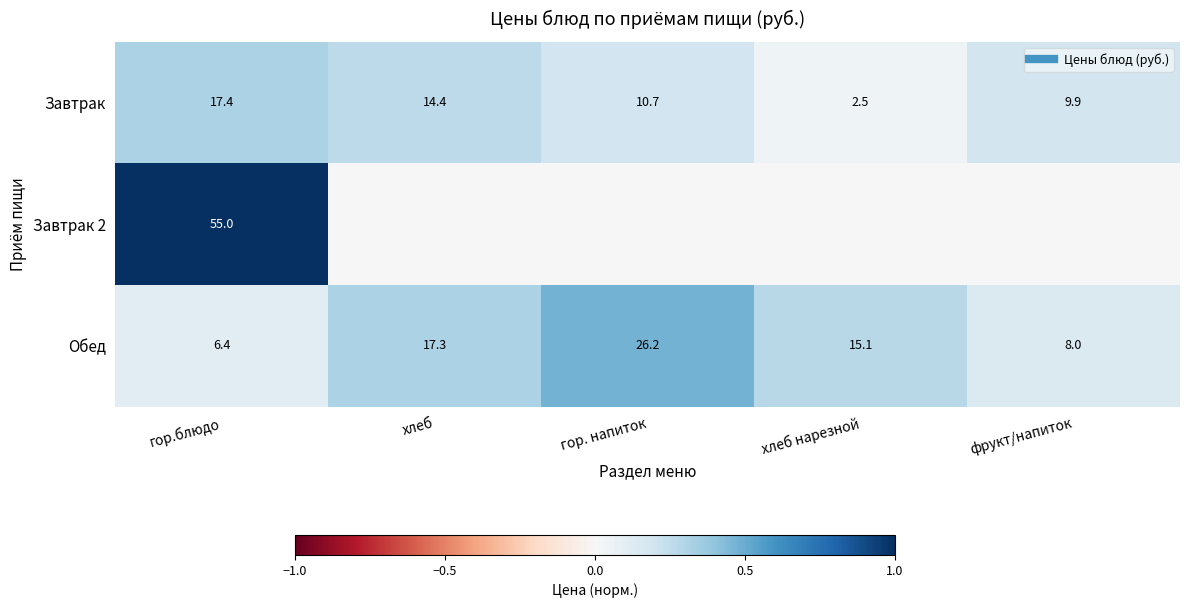

The value of Завтрак 2 at фрукт/напиток is -0.7. True or false?

False